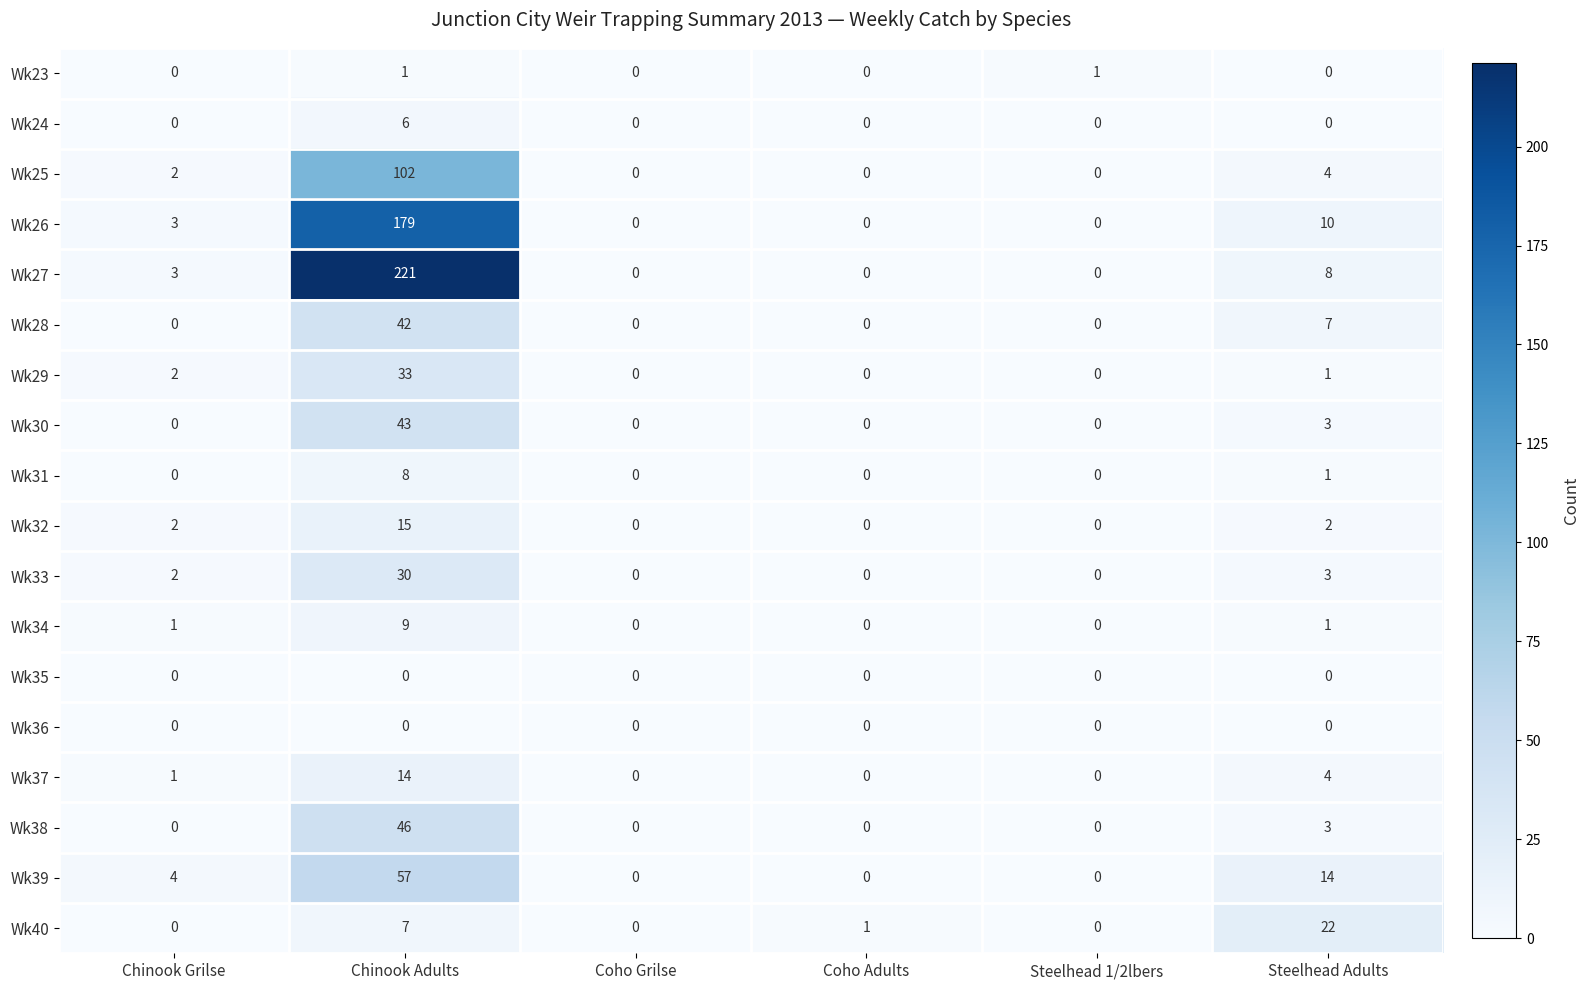

What is the greatest value displayed?

221